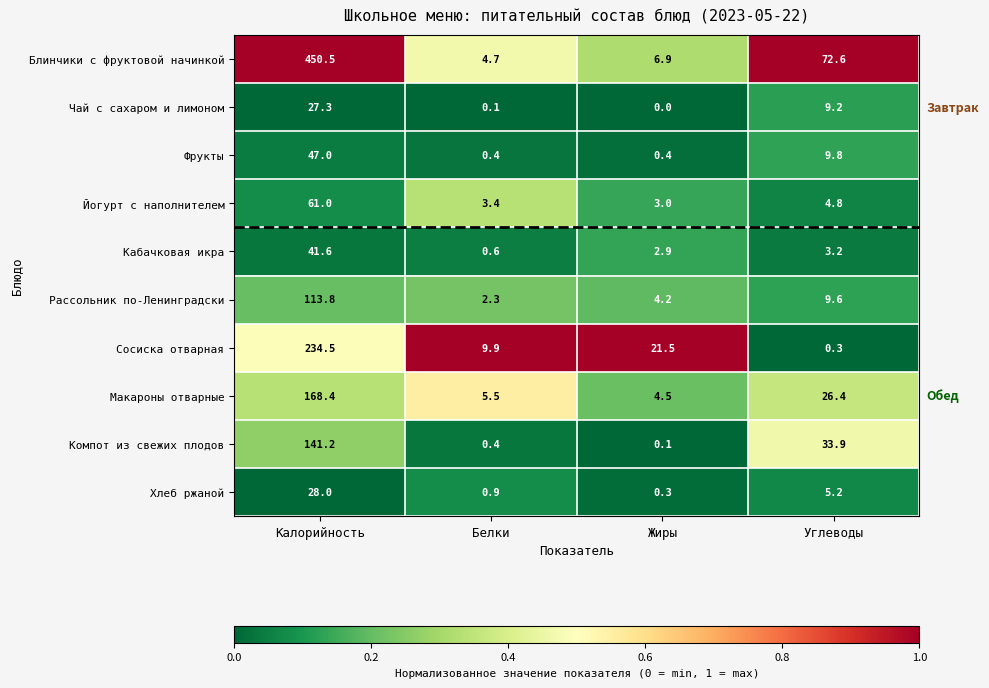

What is the total value across all series at Калорийность?

1313.3